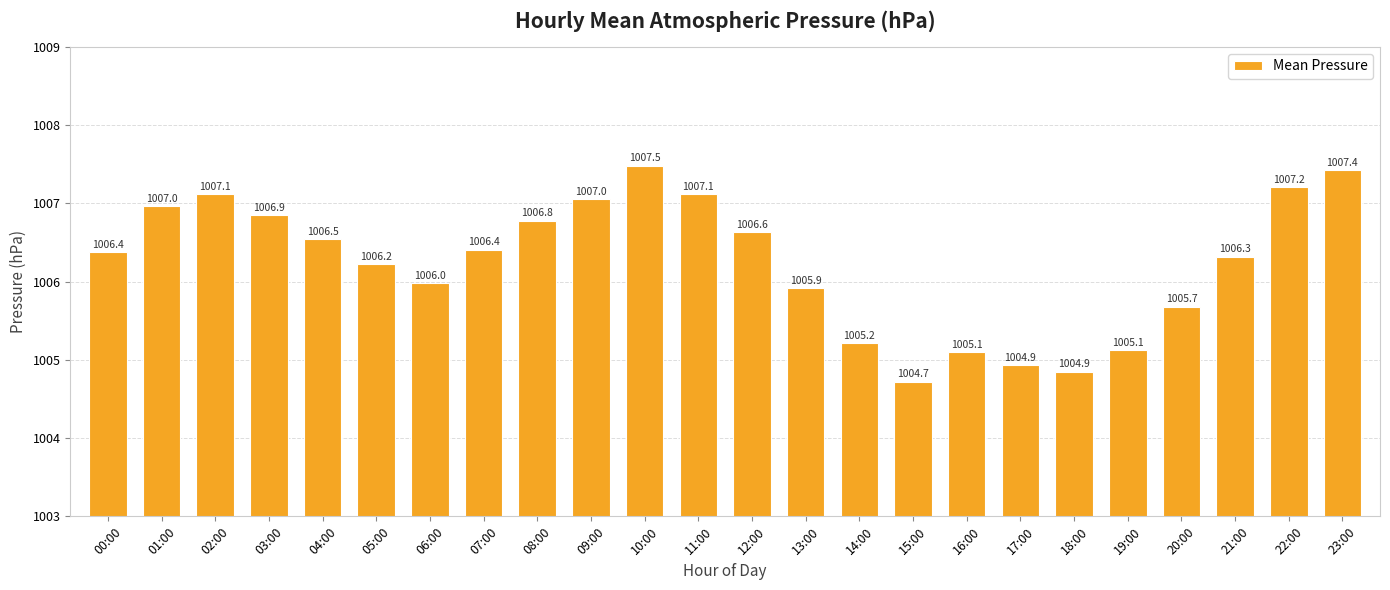

How many data points does each series have?

24